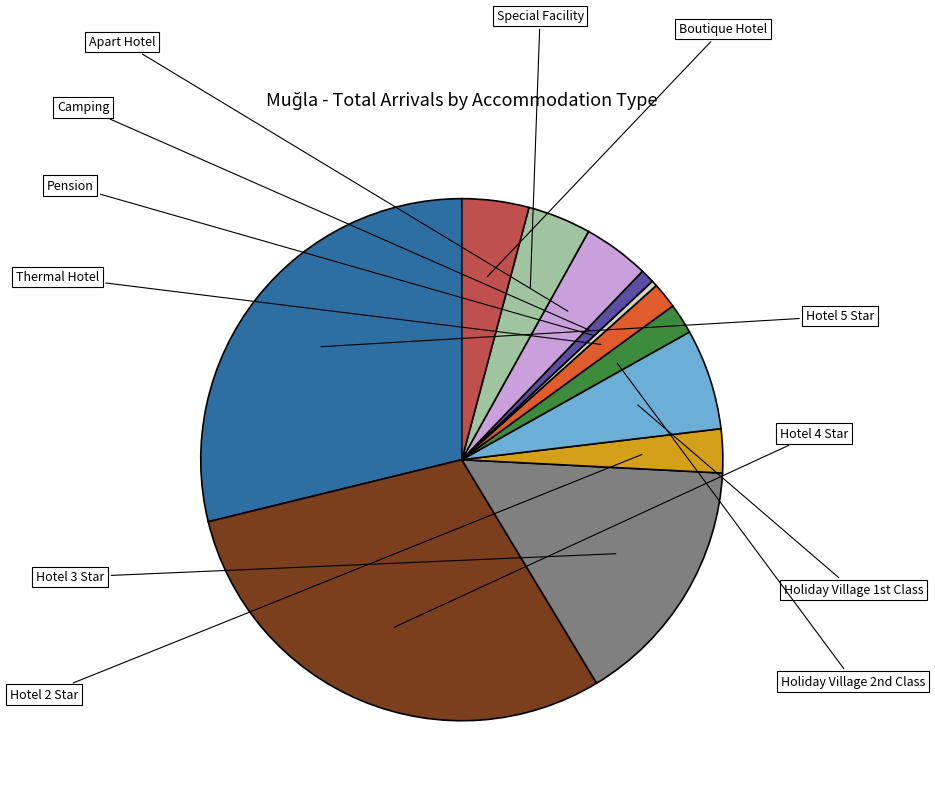

Is there any slice that represents more than half of the pie?

No